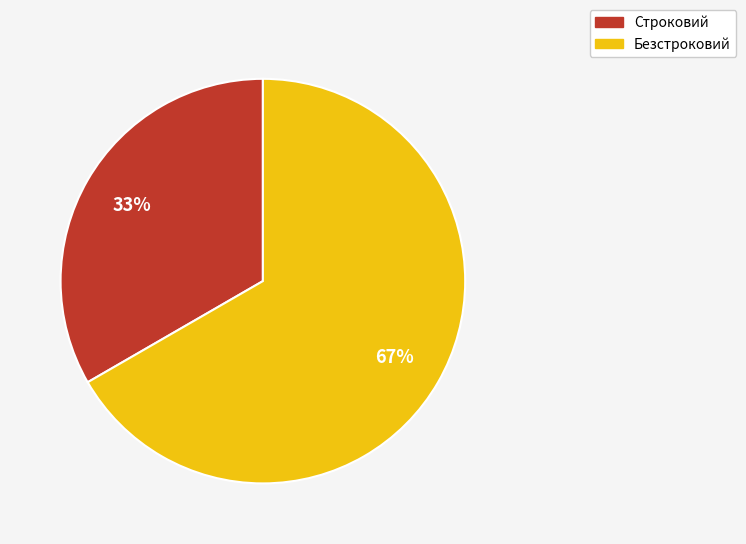

Approximately how many times larger is the value at Безстроковий compared to Строковий?

2.0